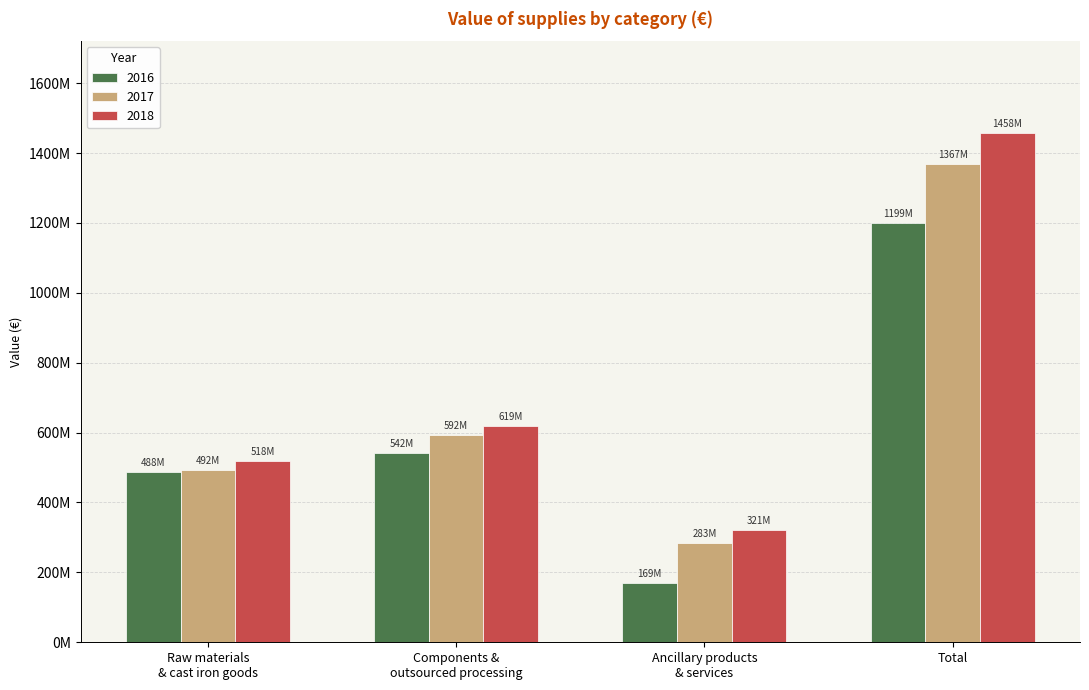

Read the 2016 value at Components &
outsourced processing, to the nearest 100.

541838700